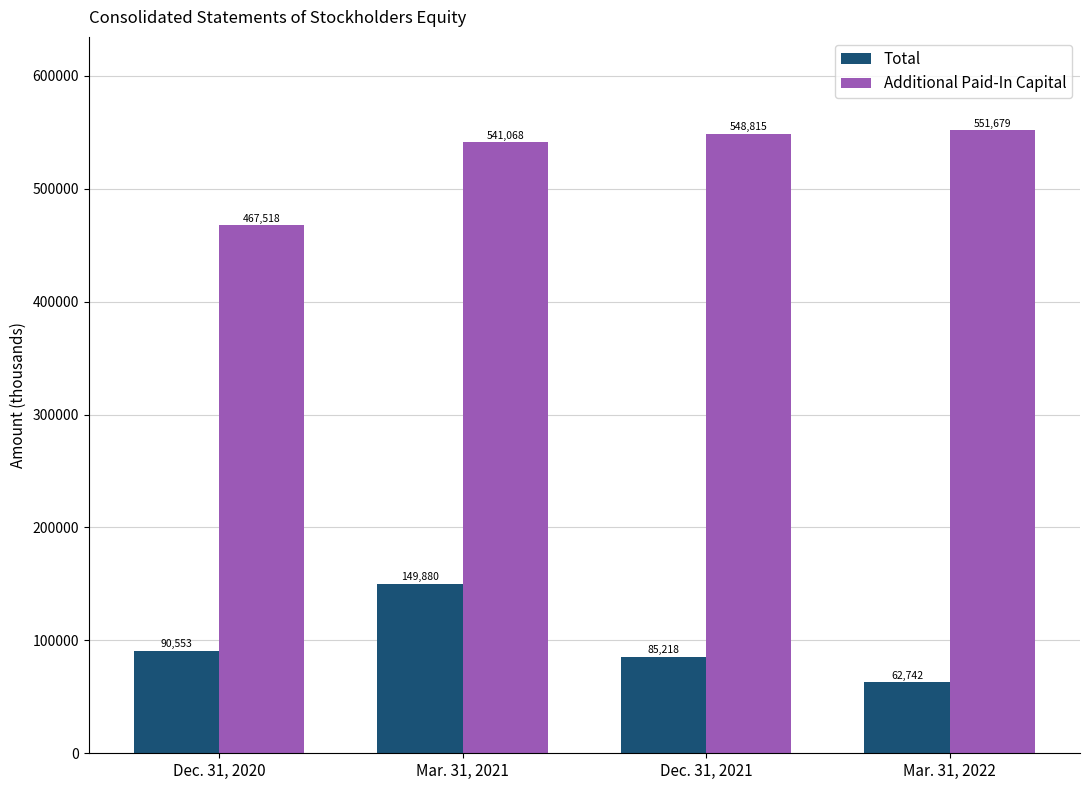

What is the value of the Additional Paid-In Capital bar at the 4th from the left?

551679